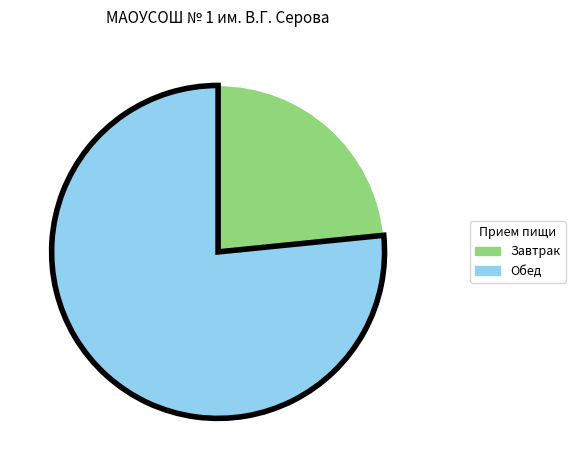

How many segments does this pie chart have?

2